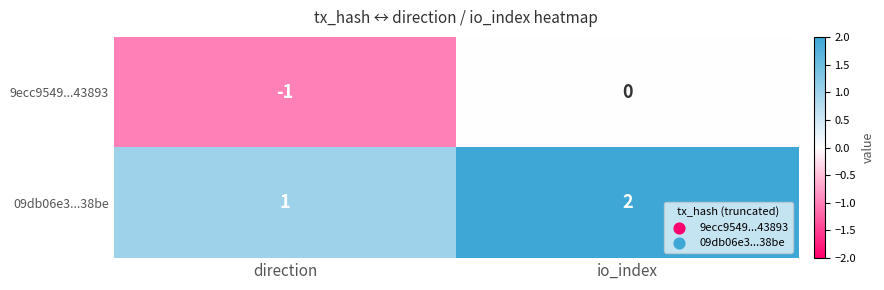

Reading left to right, transcribe all the data shown in this chart.

9ecc9549...43893: -1	0
09db06e3...38be: 1	2